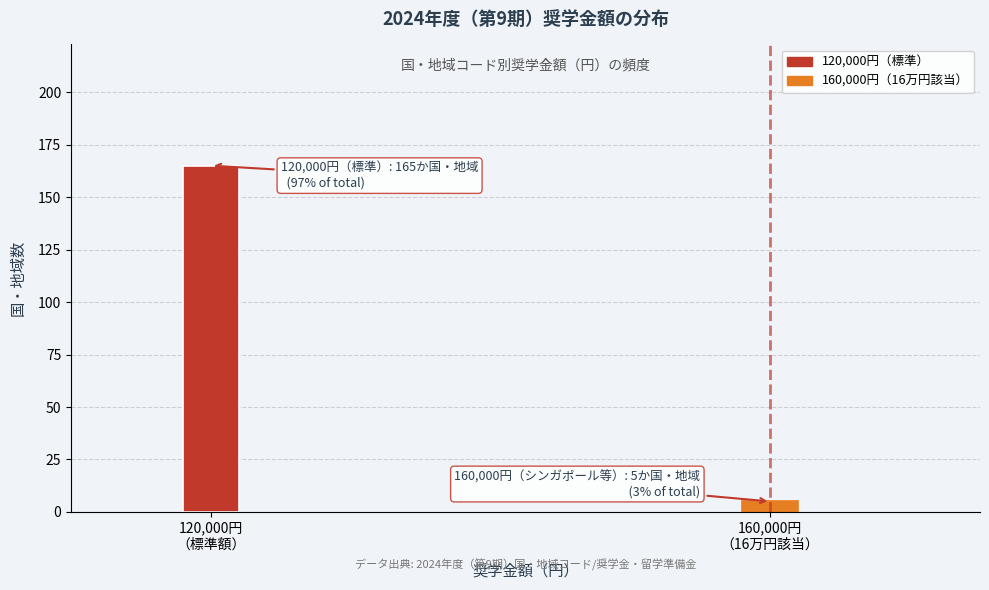

Reading right to left, what are all the values shown in this chart?

5	165